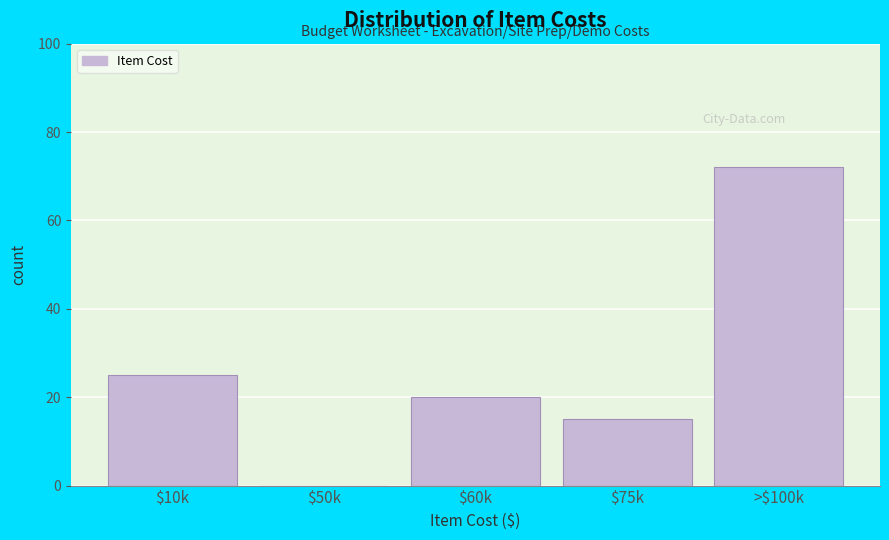

What is the sum of all values?

132